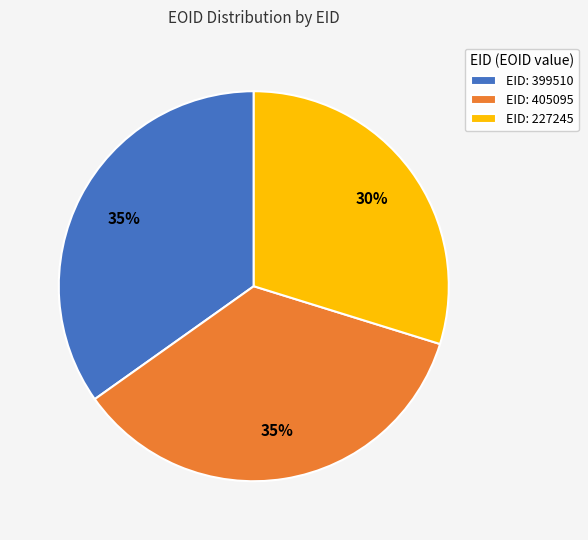

Which has a higher value, EID: 399510 or EID: 227245?

EID: 399510